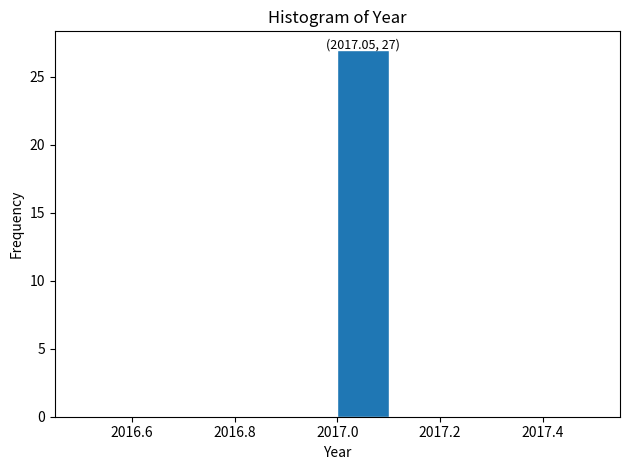

Over which range of the x-axis is the bar tallest?

2017.0 to 2017.1